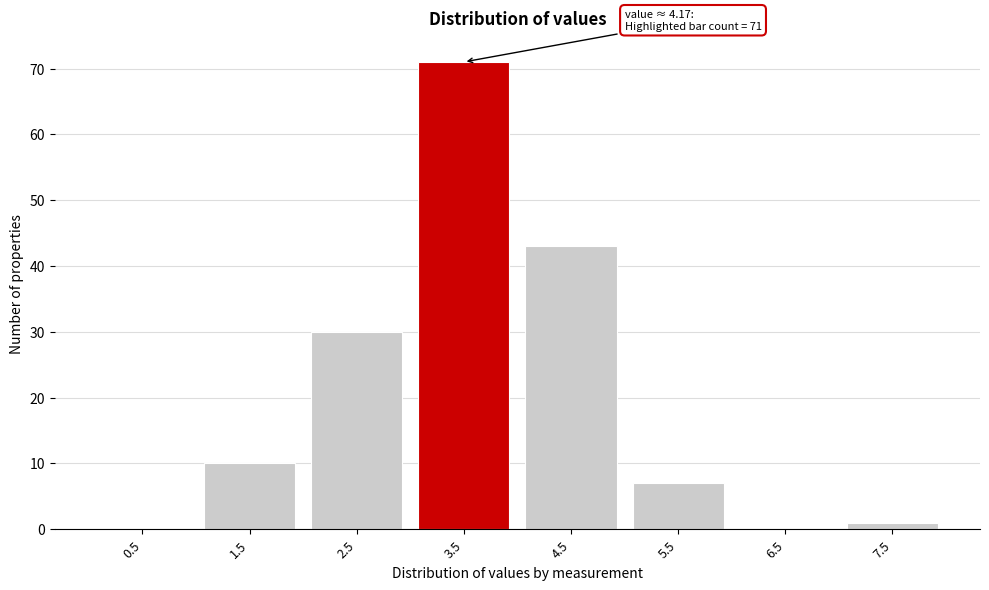

Reading left to right, list all the values displayed in this chart.

0.5=0	1.5=10	2.5=30	3.5=71	4.5=43	5.5=7	6.5=0	7.5=1